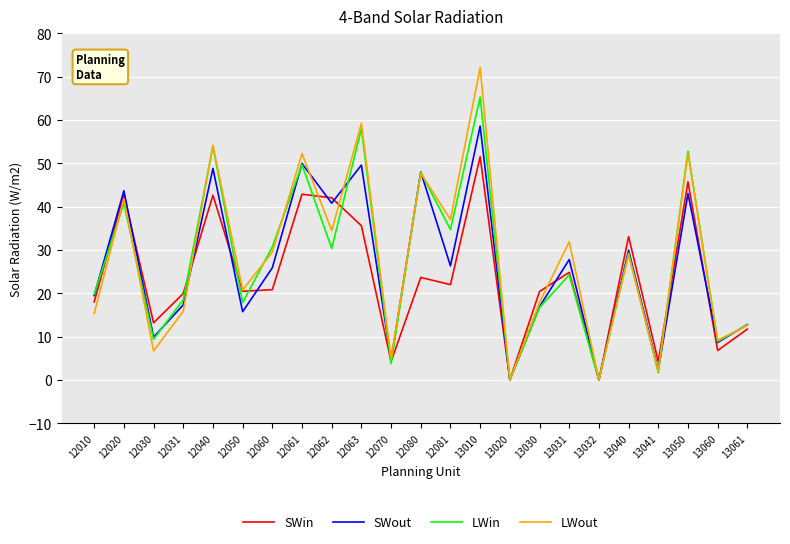

What is the total value across all series at 13010?

247.6